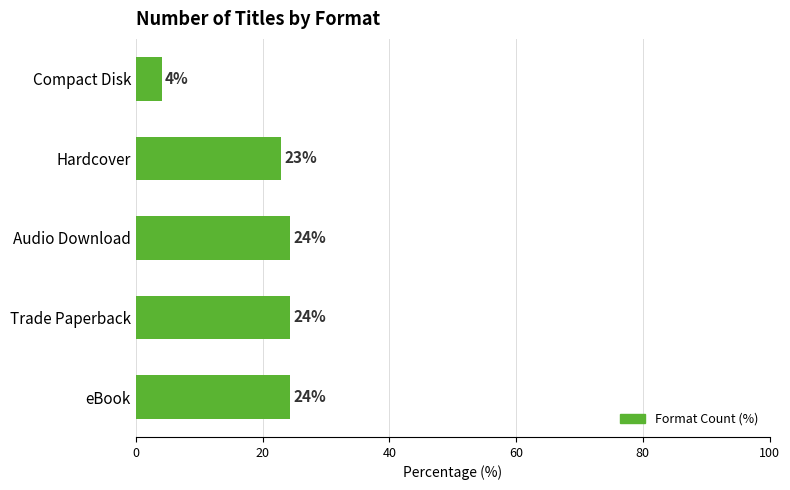

What is the minimum value shown in the chart?

4.1